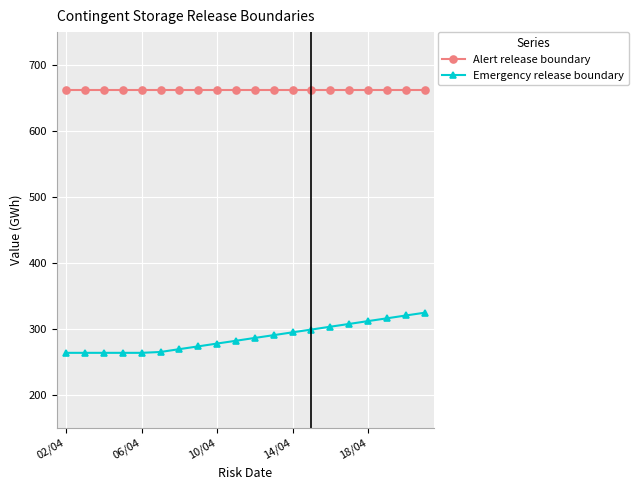

What is the sum of all Alert release boundary values?

13240.0